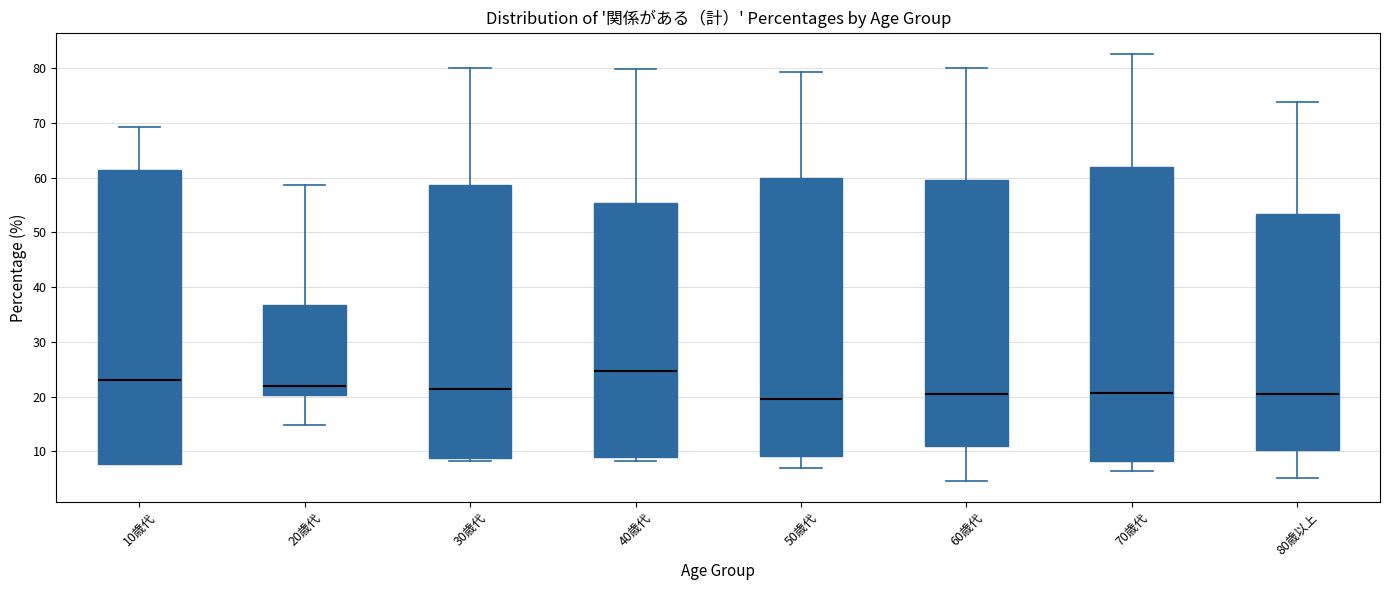

Reading left to right, read every box against the y-axis: the position of its median line, the range the box covers, and the ends of its whiskers. The values are not printed on the chart, so give them approximately, as read against the axis.

10歳代: median 23, box 8 to 62, whiskers 8 to 69
20歳代: median 22, box 20 to 37, whiskers 15 to 59
30歳代: median 21, box 9 to 59, whiskers 8 to 80
40歳代: median 25, box 9 to 55, whiskers 8 to 80
50歳代: median 20, box 9 to 60, whiskers 7 to 79
60歳代: median 21, box 11 to 60, whiskers 5 to 80
70歳代: median 21, box 8 to 62, whiskers 6 to 83
80歳以上: median 21, box 10 to 53, whiskers 5 to 74